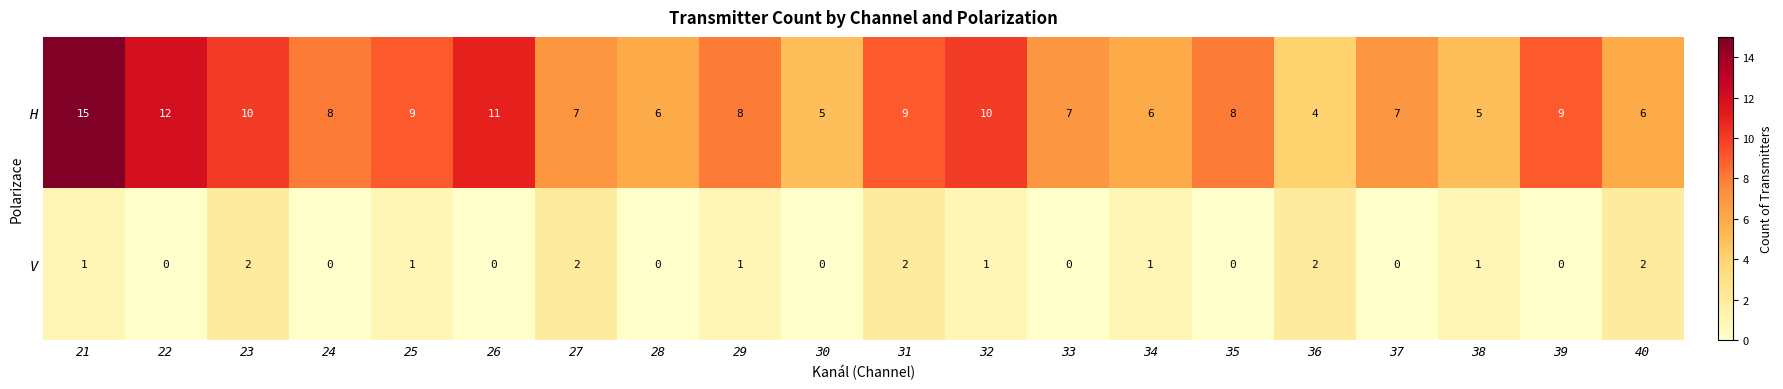

How many data points in H are less than 8?

9